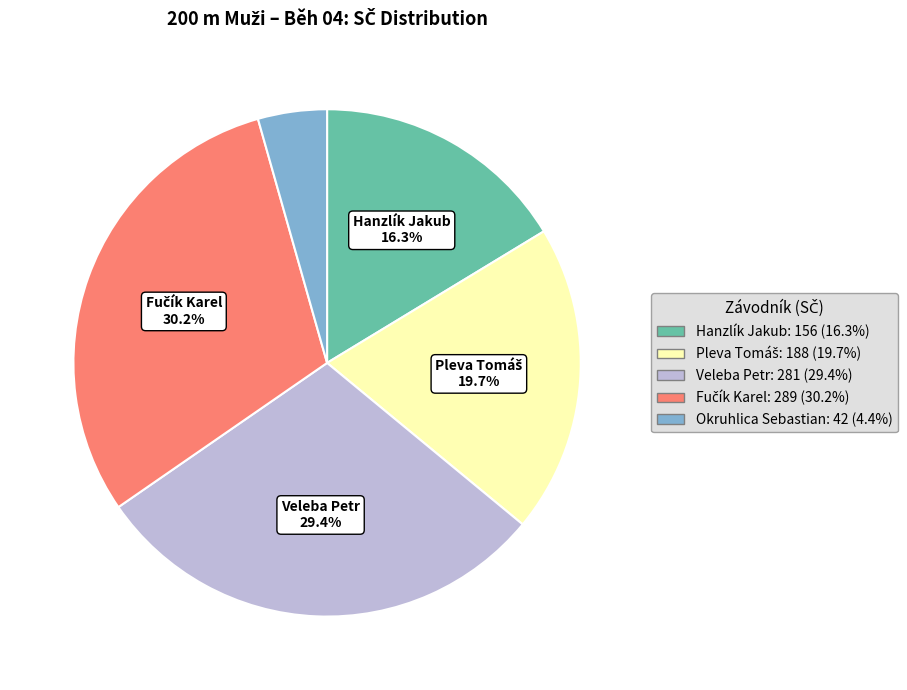

Is there a majority slice in this chart?

No